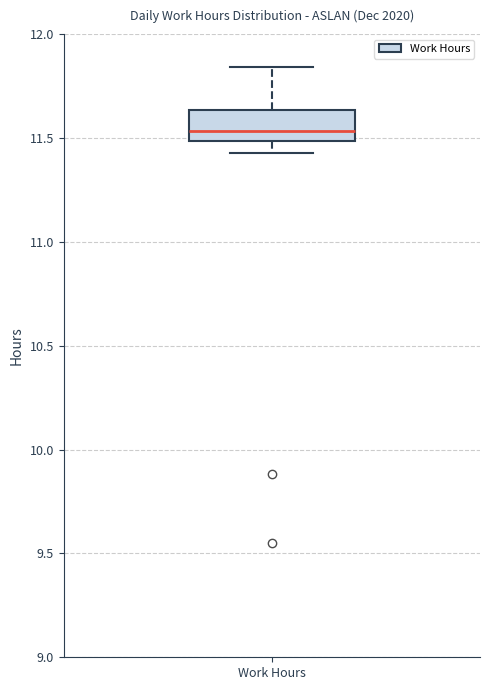

Where is the lower edge of the box for Work Hours on the y-axis? The values are not printed on the chart, so give them approximately, as read against the axis.

11.50